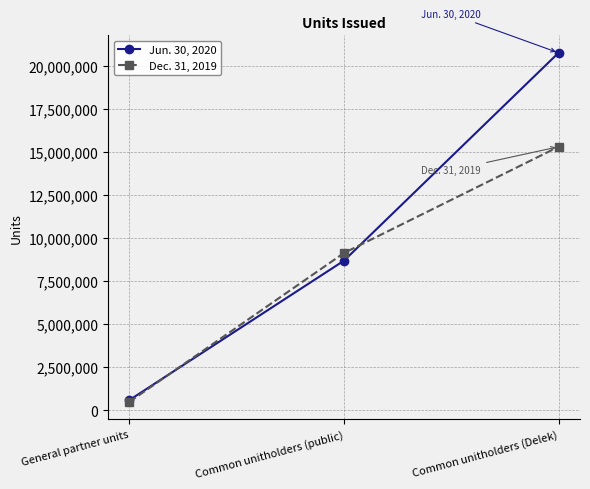

How many distinct data groups are displayed?

2